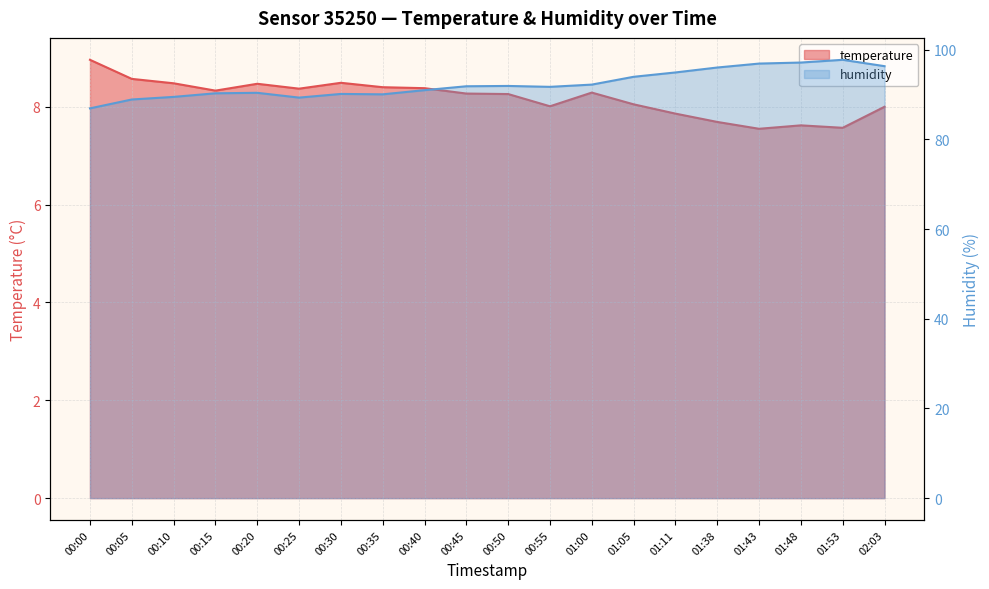

Is the value of humidity at 01:11 greater than the value of temperature at 01:53?

Yes